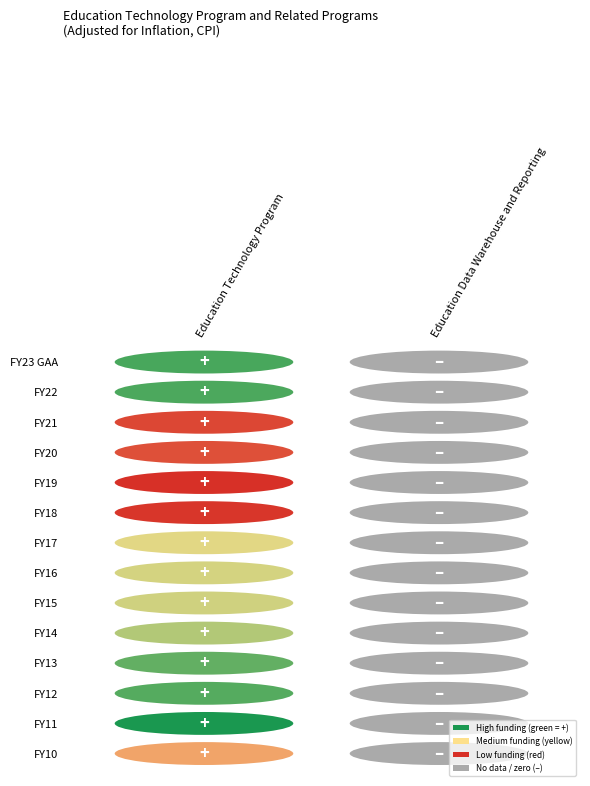

Is it true that FY18 equals 282727 at 0?

False